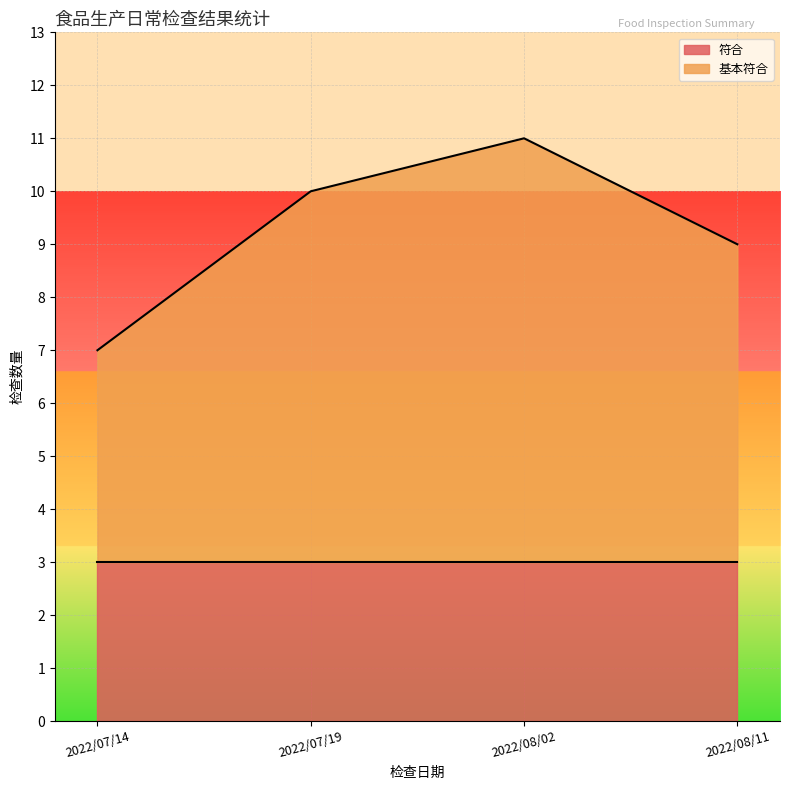

How many interior local peaks (higher than both neighbors) does the data have?

1